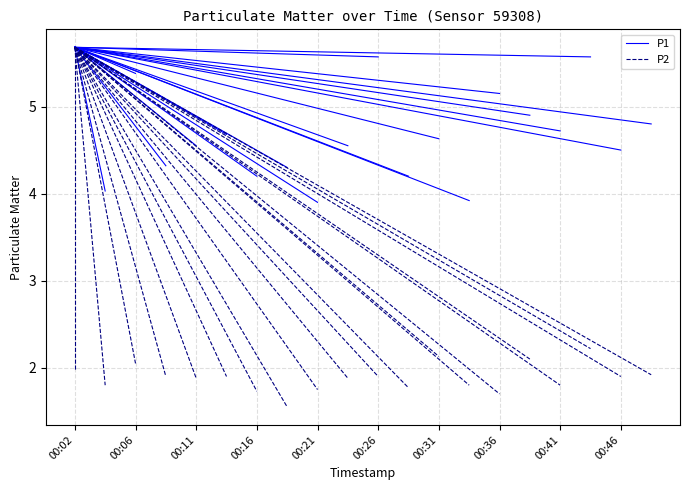

Is it true that P1 equals 5.7 at 00:02?

True